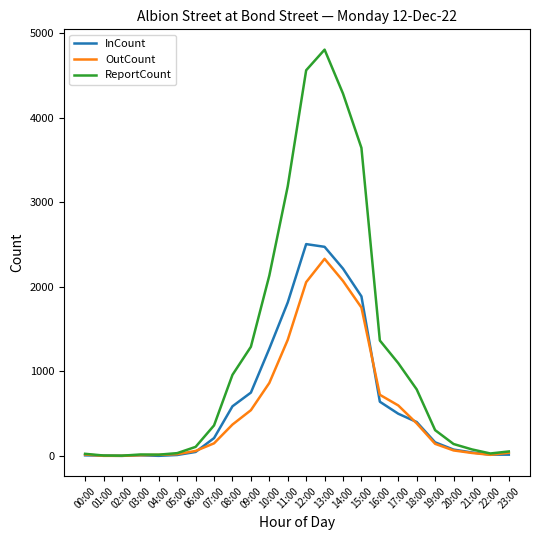

At which label is ReportCount closest to 2405?

10:00